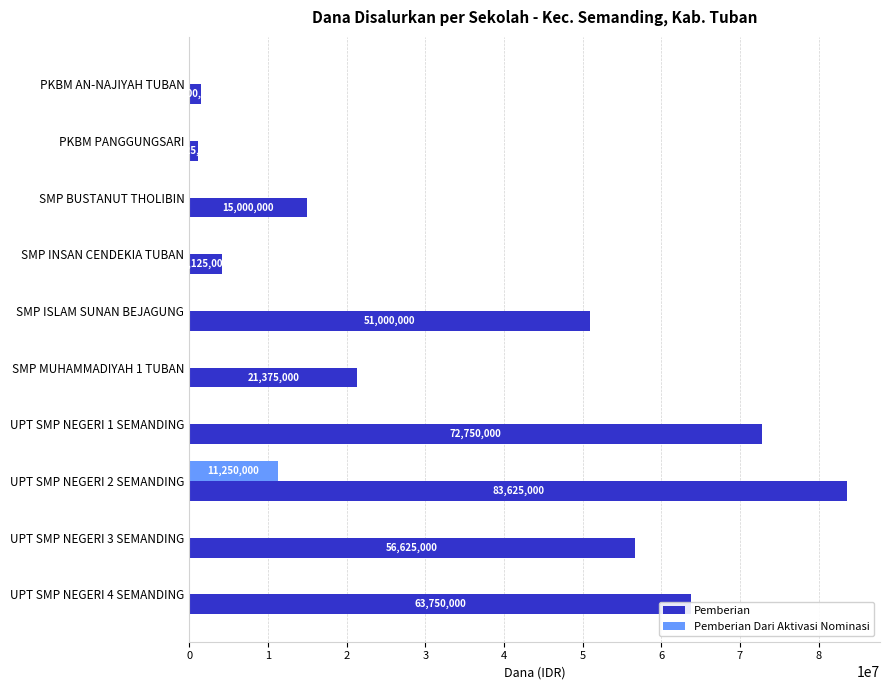

Which label corresponds to the largest value in the chart?

UPT SMP NEGERI 2 SEMANDING